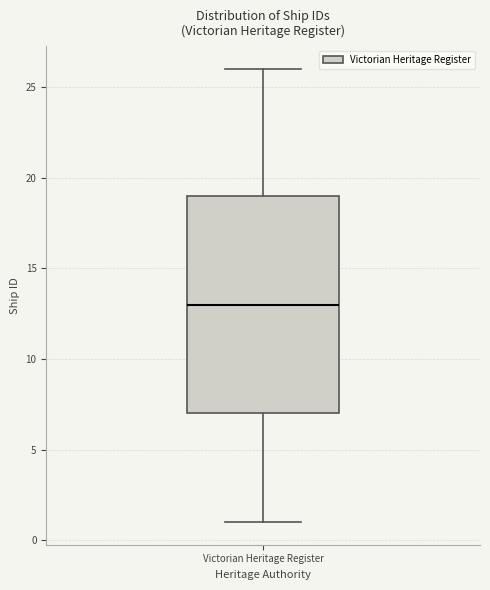

Where does the median line of the box for Victorian Heritage Register sit on the y-axis? The values are not printed on the chart, so give them approximately, as read against the axis.

13